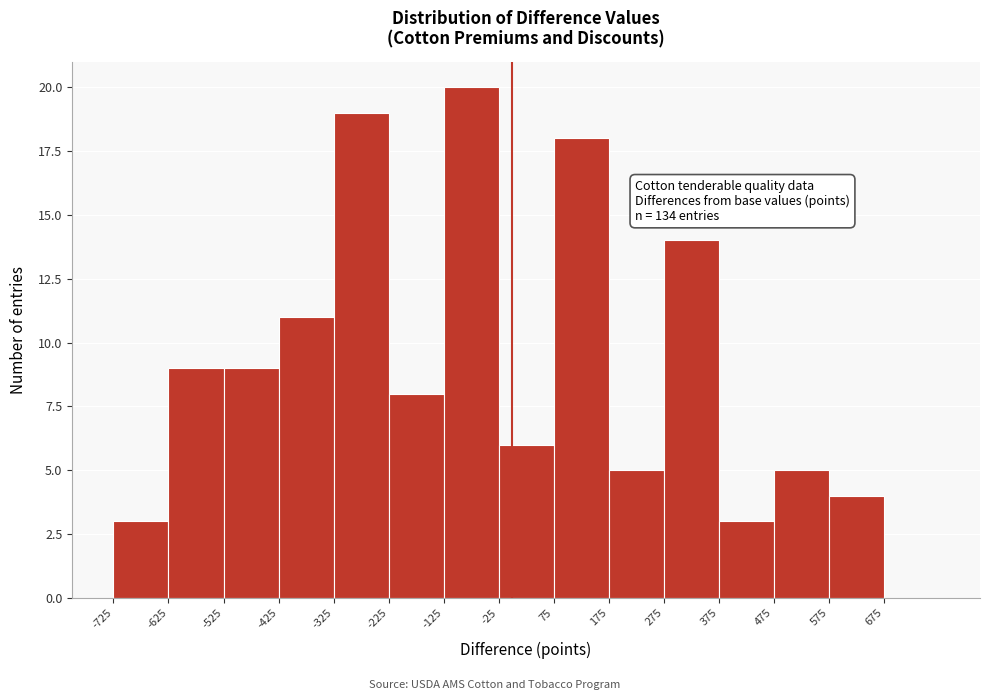

Which range on the x-axis has the tallest bar?

-125 to -25